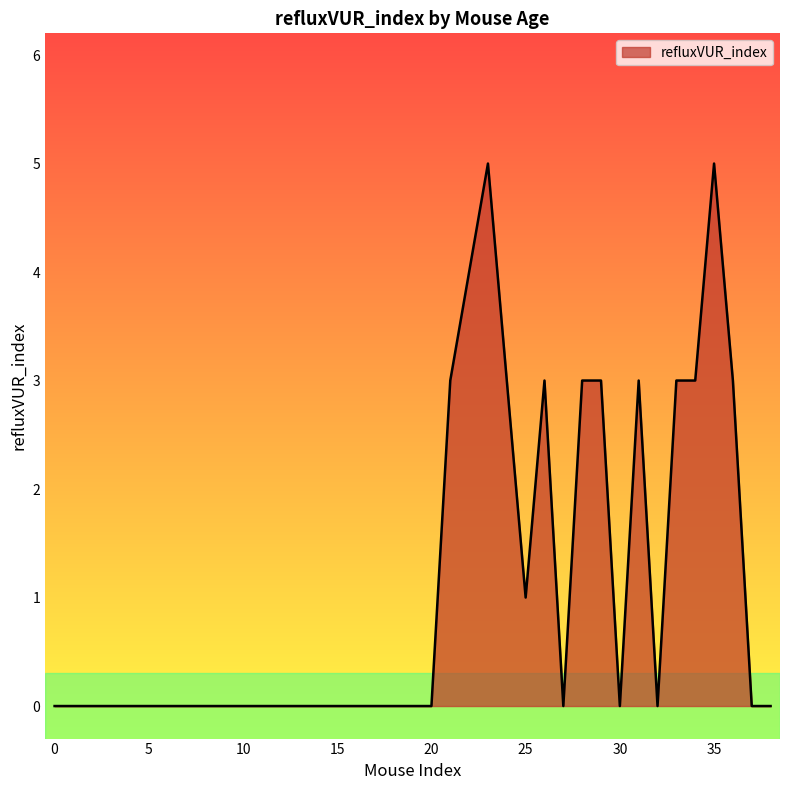

How many values are between 0 and 3?

36